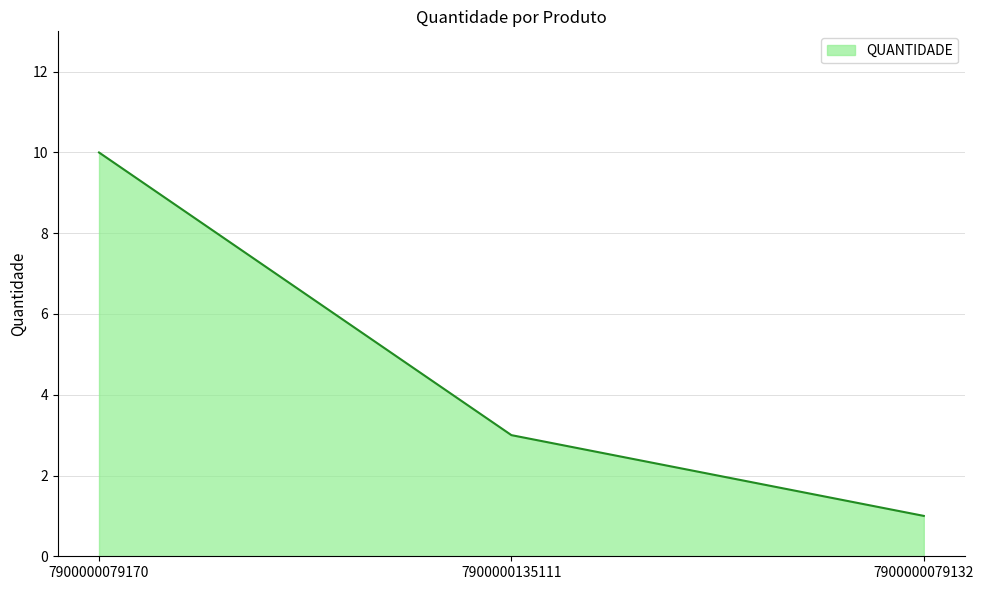

What is the average value?

5